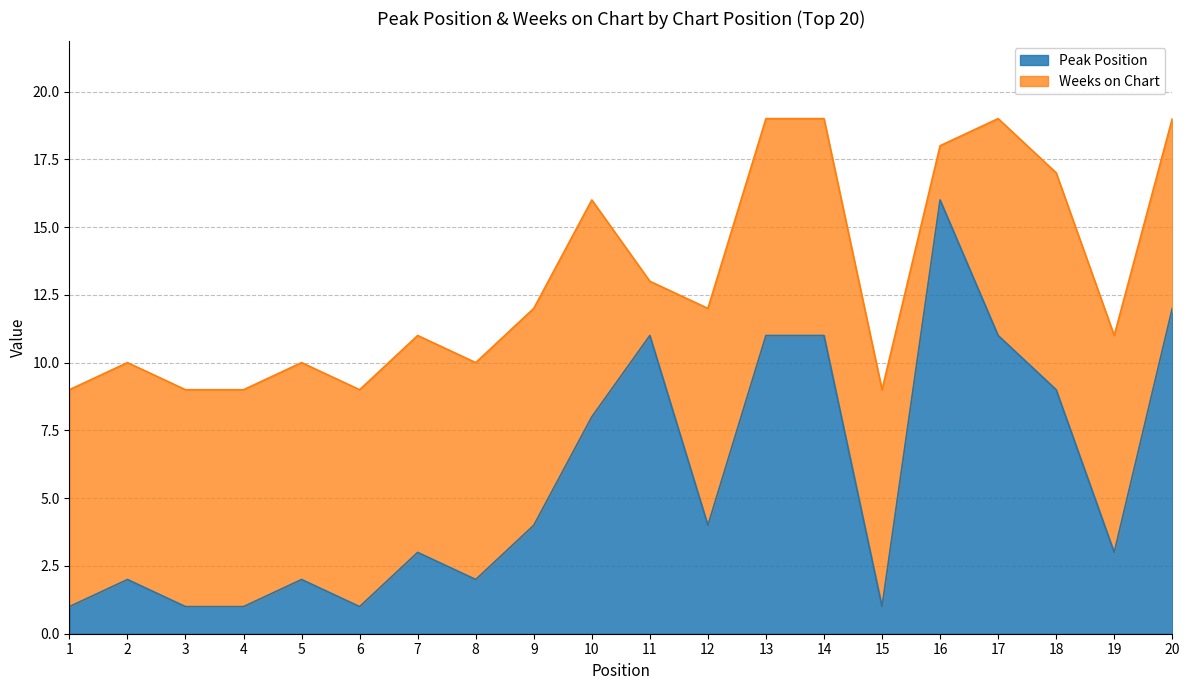

Which label corresponds to the smallest value in the chart?

1